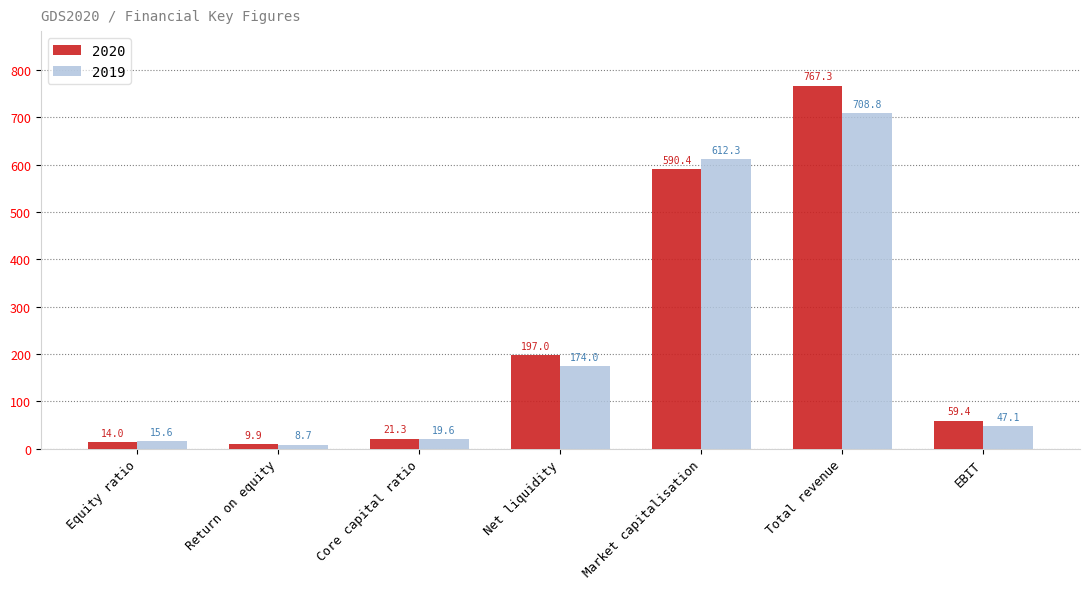

What position from the right is Net liquidity?

4